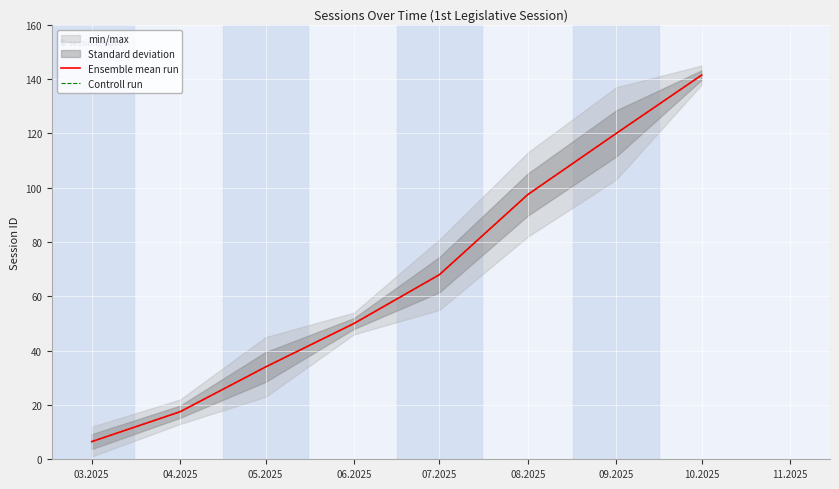

What is the total value across all series at 10.2025?

283.0